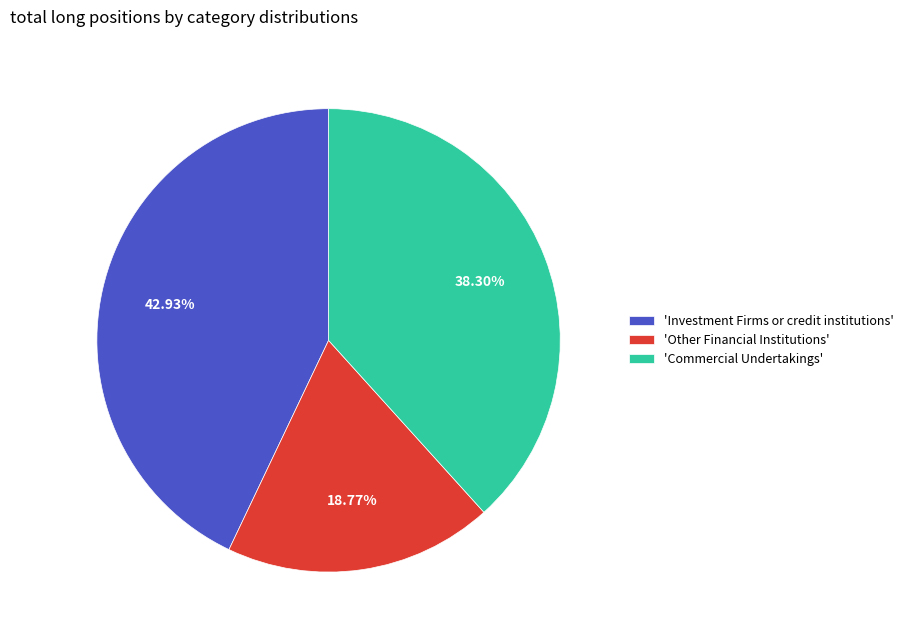

Which has a higher value, 'Commercial Undertakings' or 'Other Financial Institutions'?

'Commercial Undertakings'